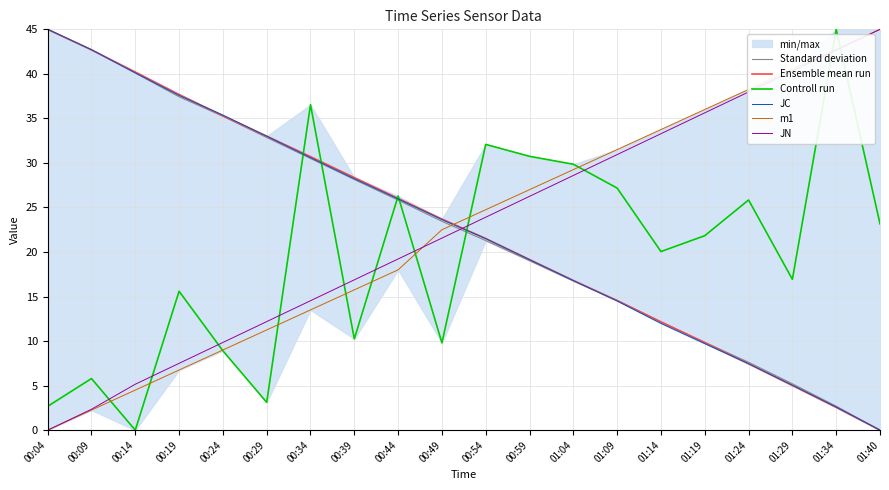

At which label does Controll run reach its minimum?

00:14